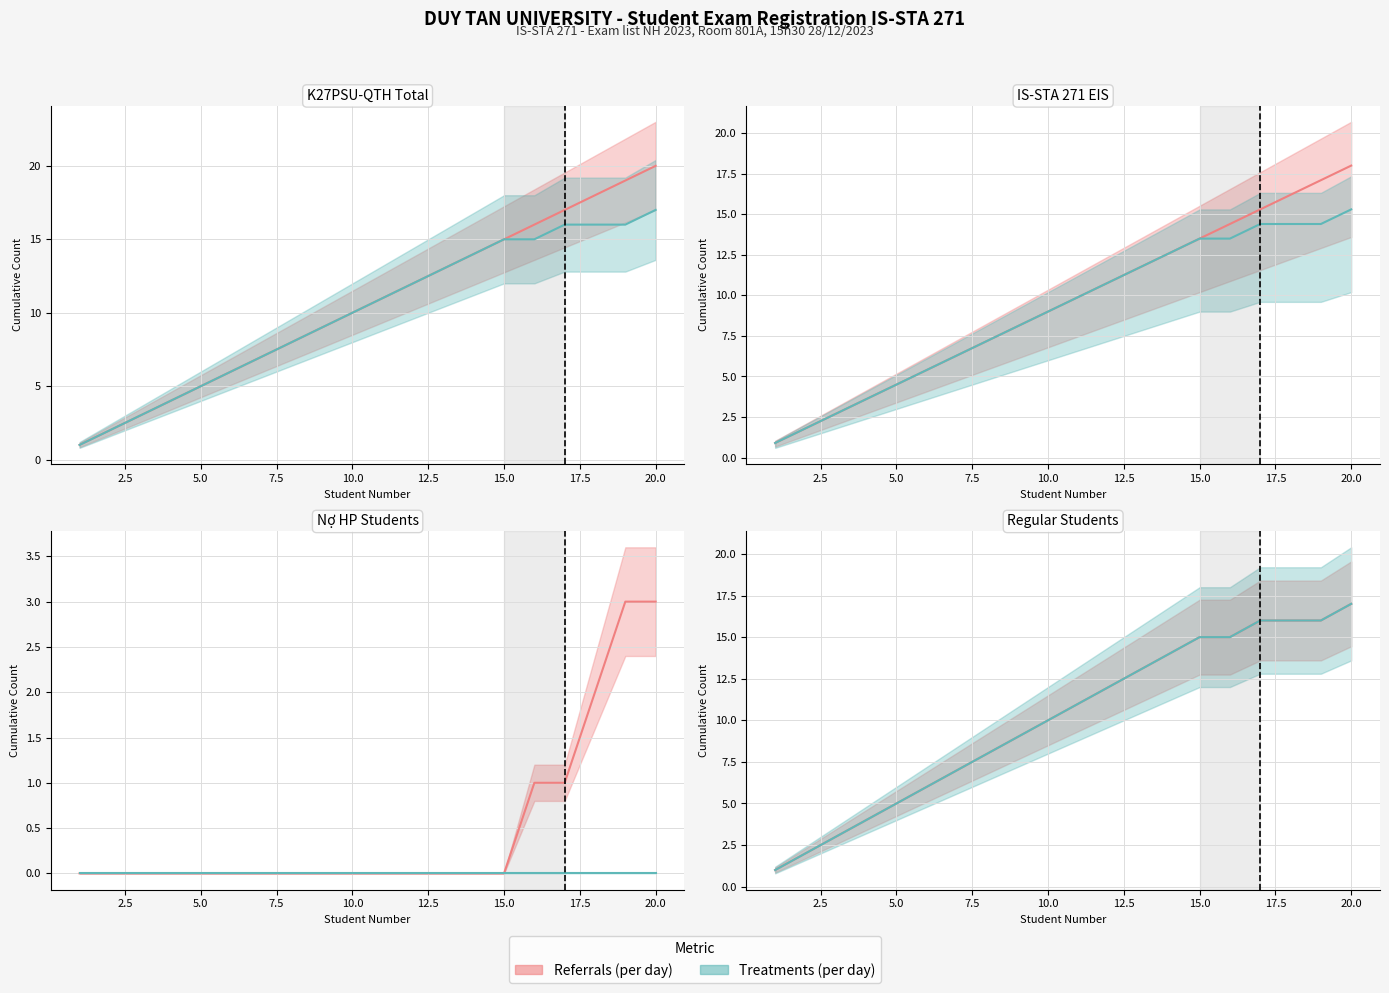

How many data points in Treatments (per day) are above 9?

10